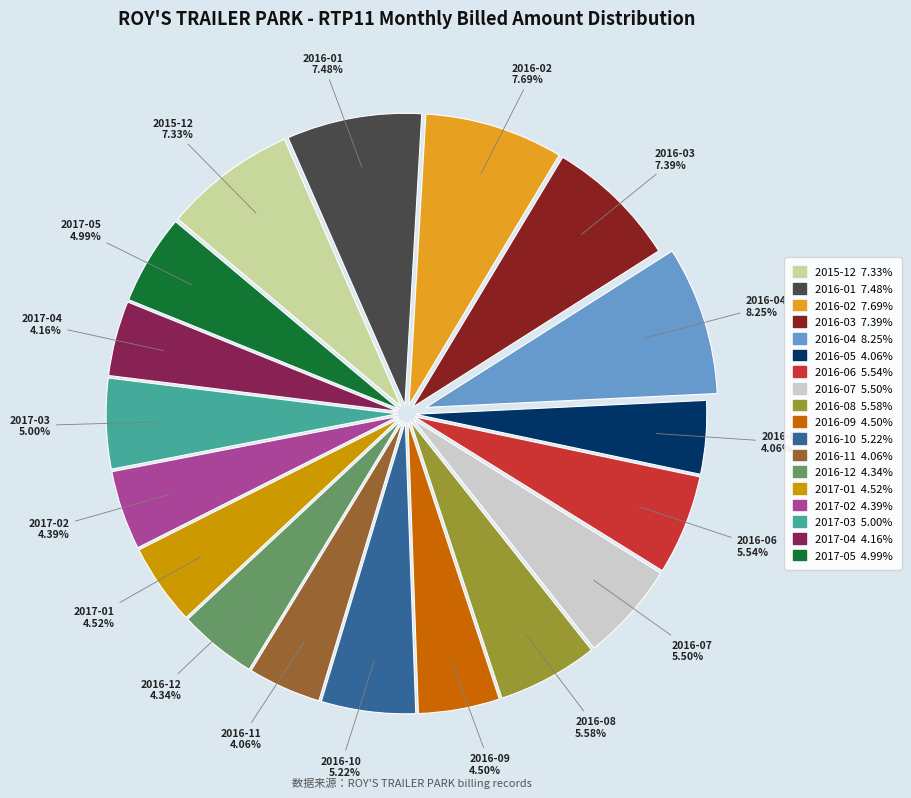

Which slice is the largest?

2016-04